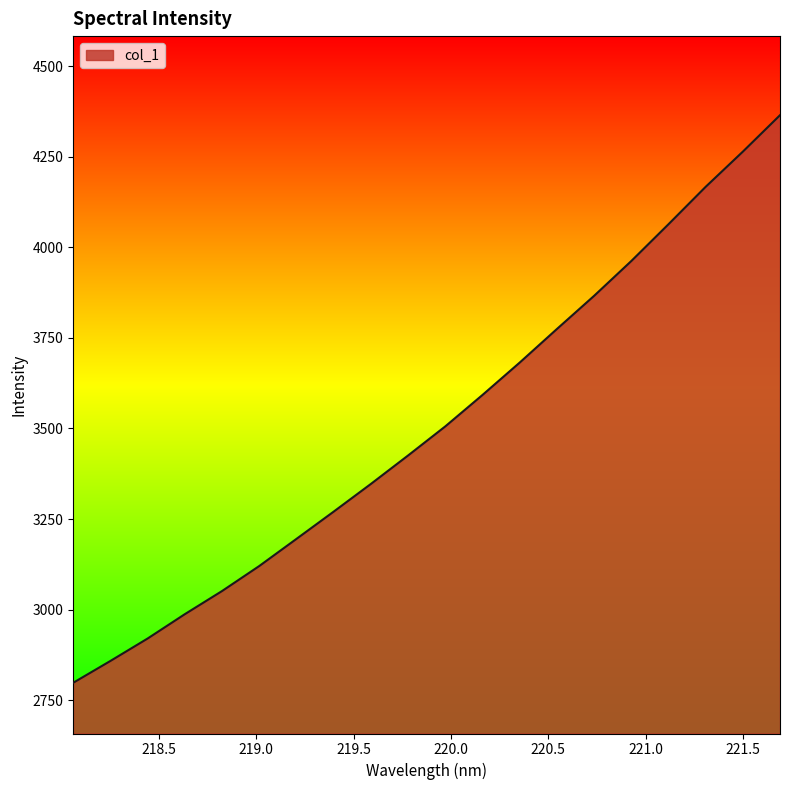

What is the greatest value displayed?

4364.3